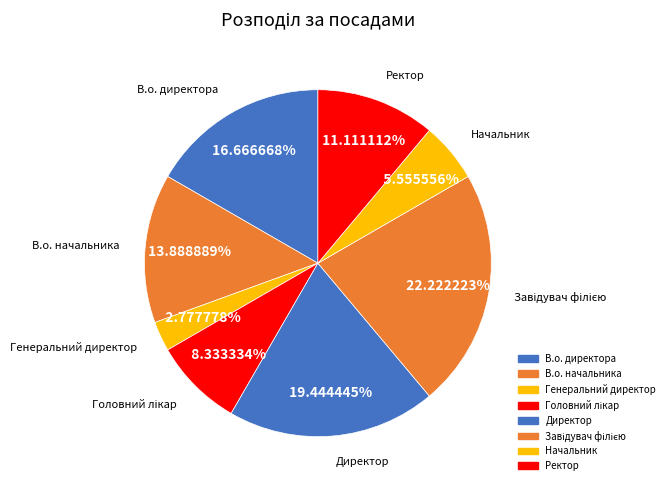

How many slices are in this pie chart?

8